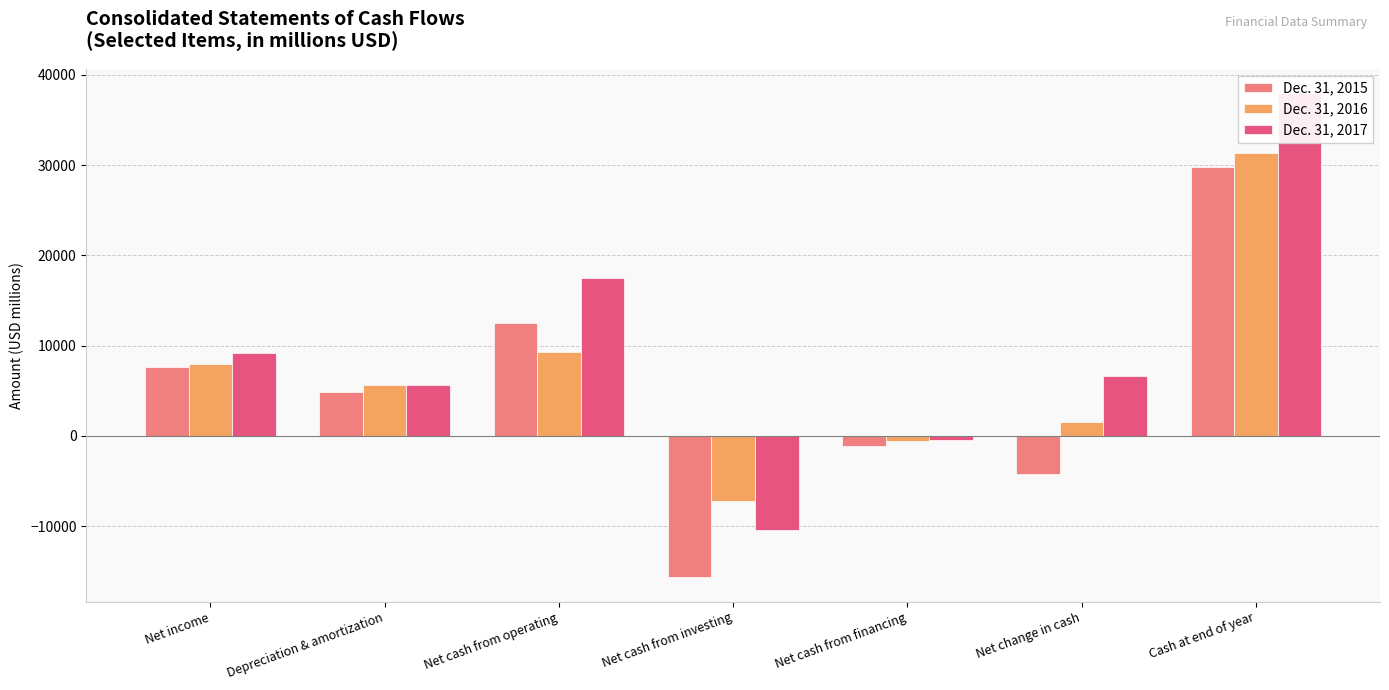

True or false: Dec. 31, 2015 has a value of 4882 at Net income.

False